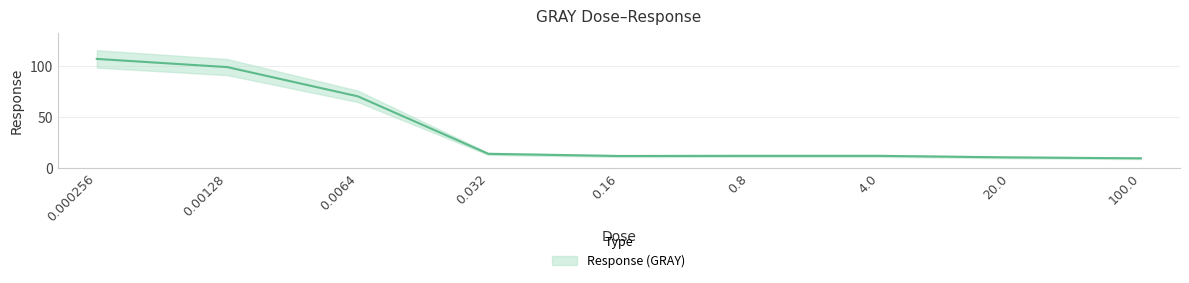

What is the change in value from 0.00128 to 0.16?

-87.9